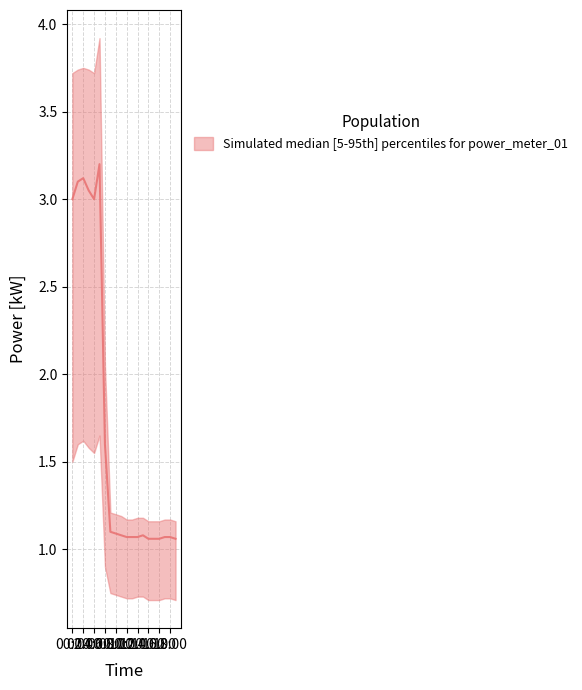

True or false: power_upper and power_lower cross at least once.

False